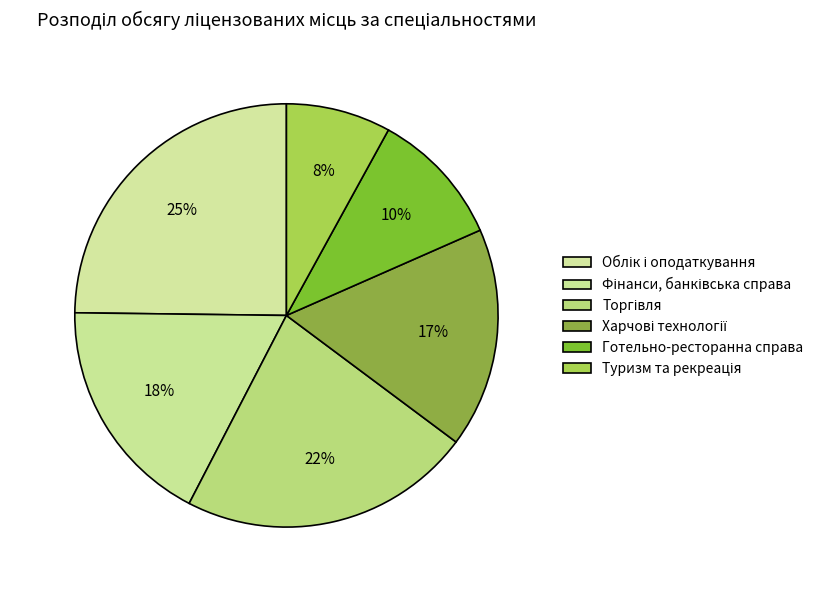

The Туризм та рекреація slice represents 20% of the pie. True or false?

False